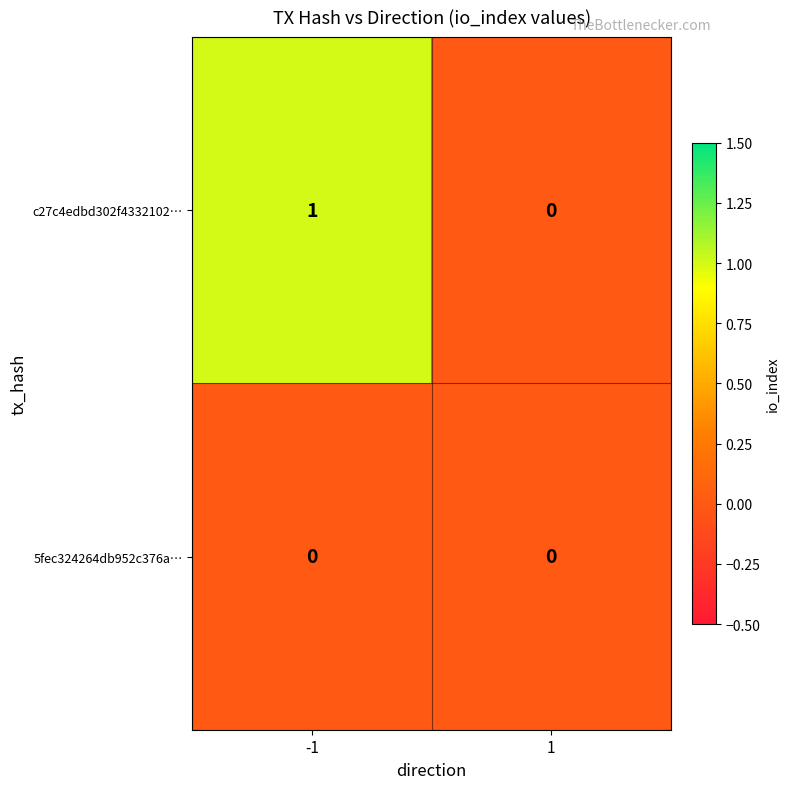

Rank the series at -1 from highest to lowest value.

c27c4edbd302f4332102…, 5fec324264db952c376a…